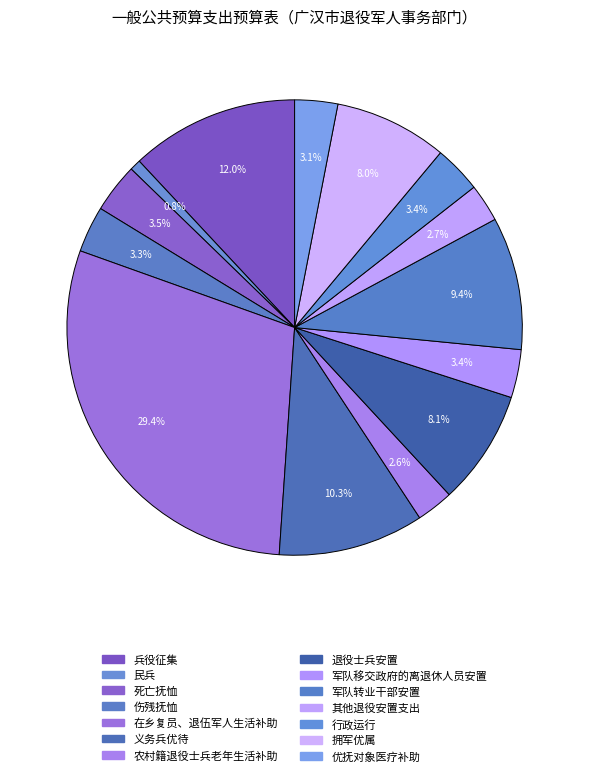

What is the change in value from 民兵 to 军队转业干部安置?

+394.7